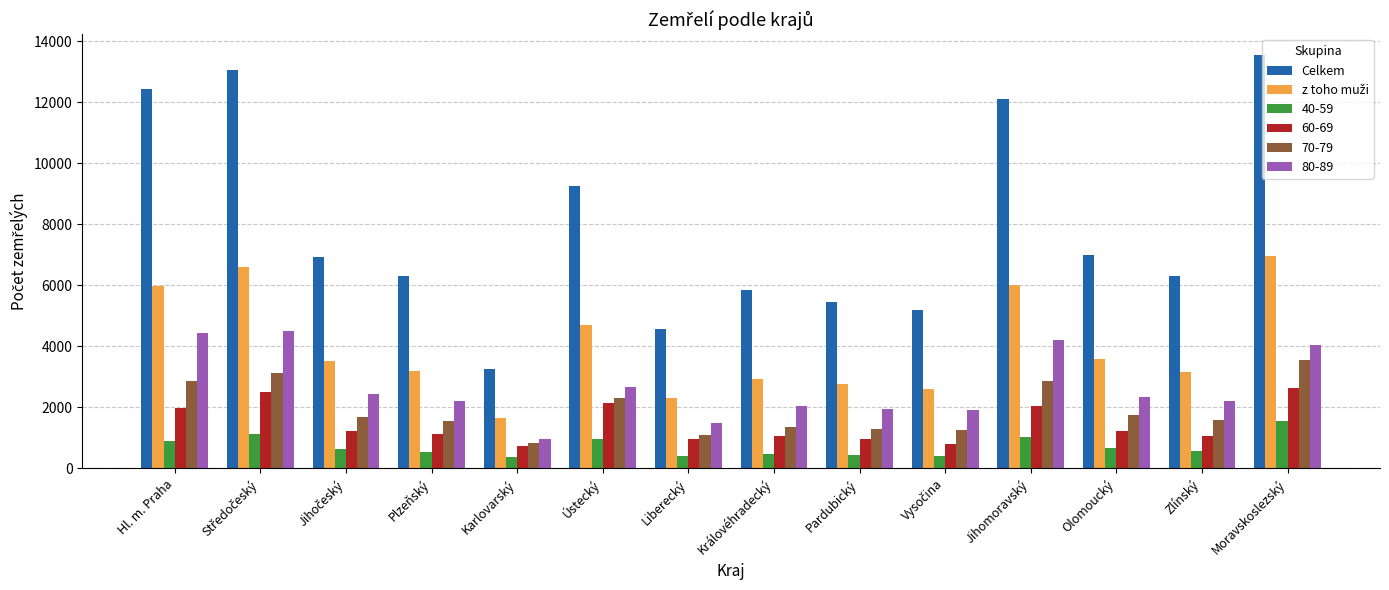

What is the maximum value shown in the chart?

13550